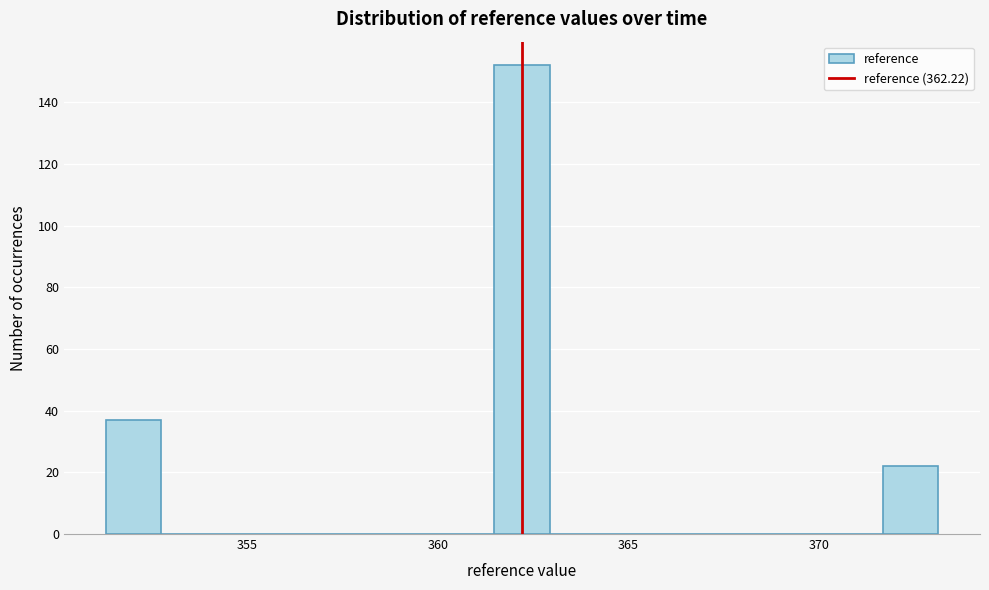

Read against the x-axis, roughly where is the centre of the tallest bar?

362.0